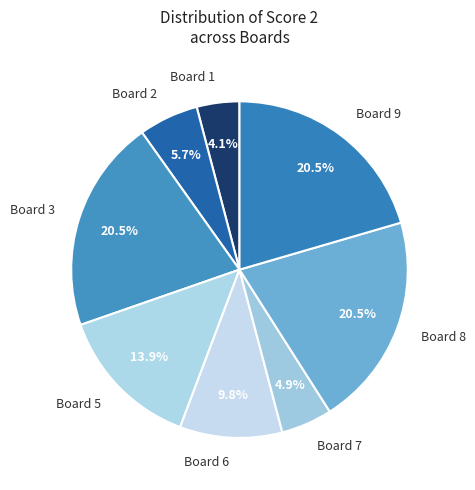

Which has a higher value, Board 6 or Board 3?

Board 3